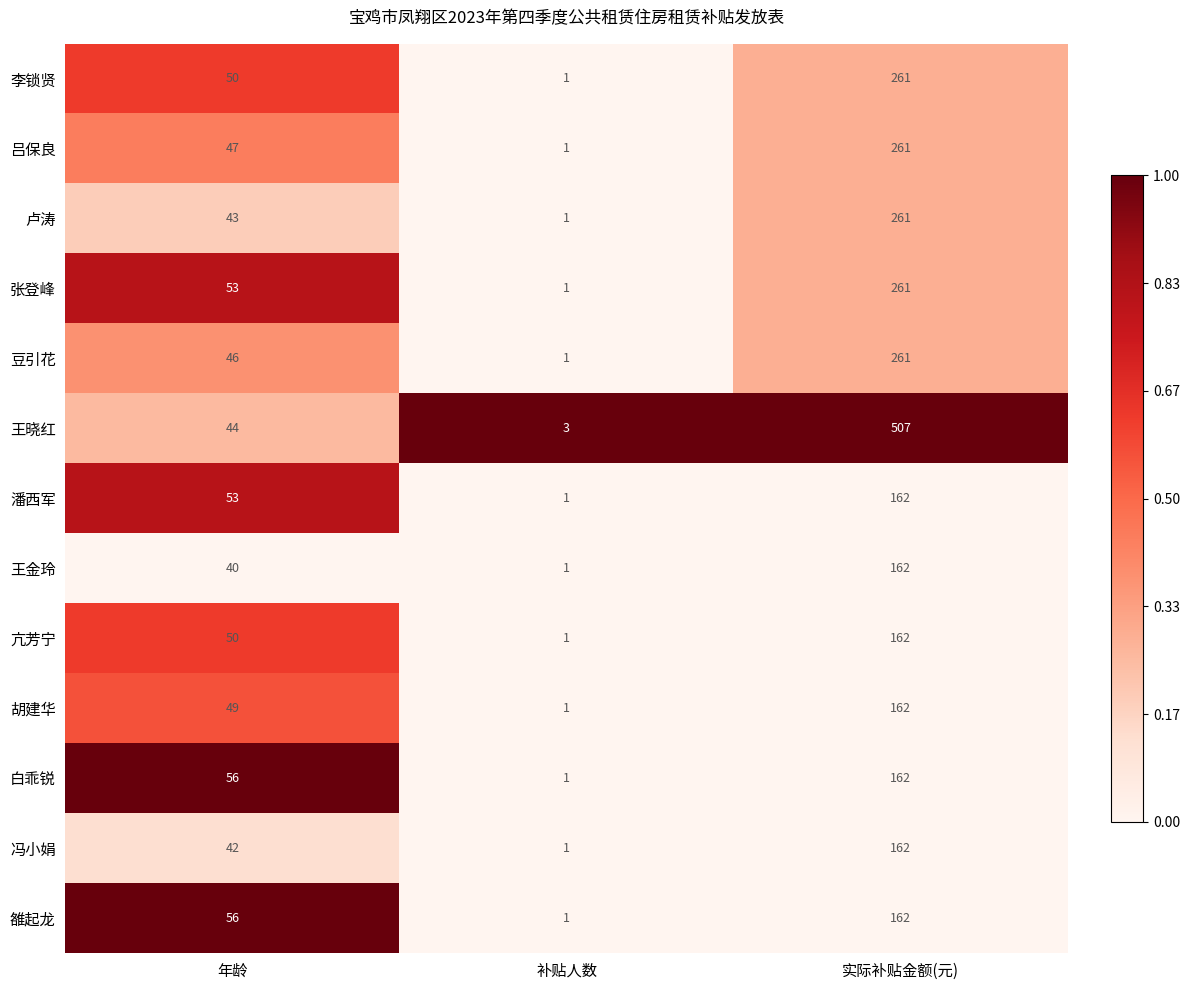

Which series has the largest total across all categories?

王晓红